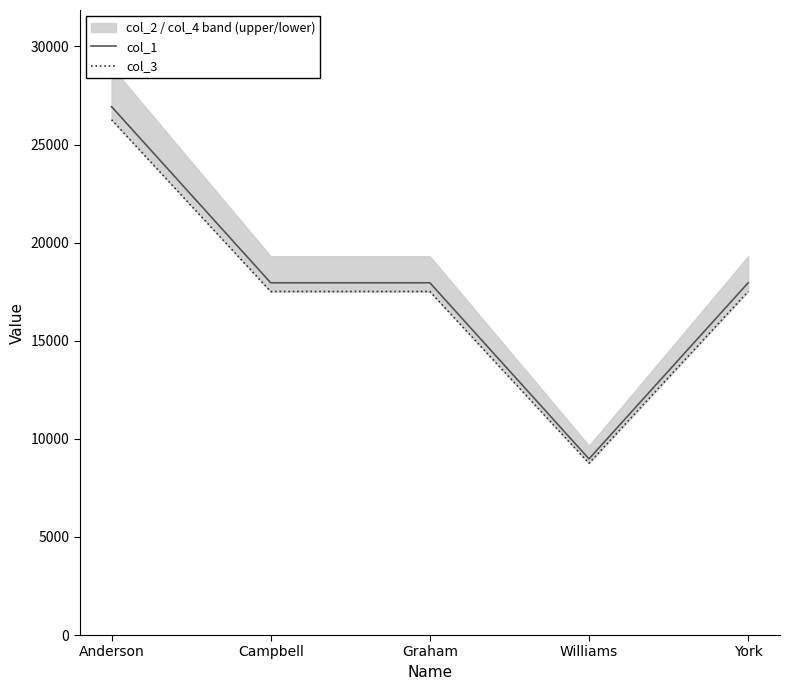

At which label does col_3 reach its peak?

Anderson